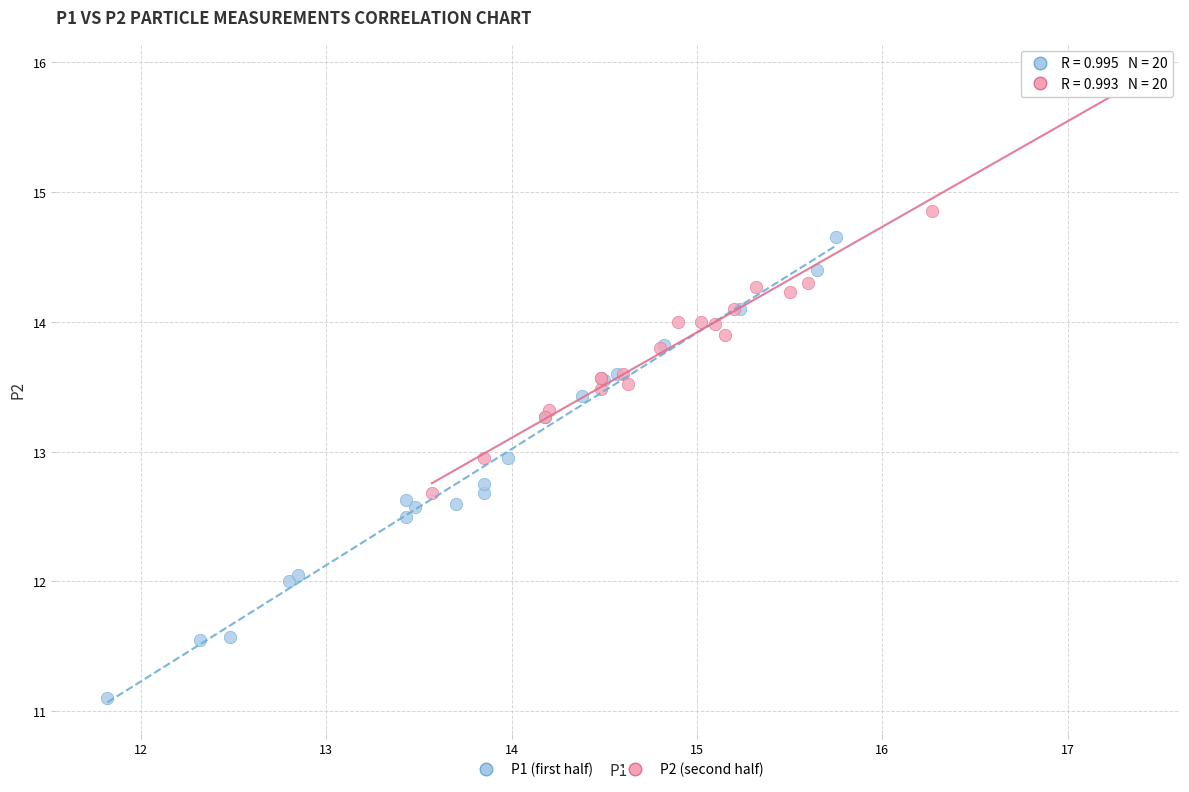

Which series contains the lowest Y value?

P1 (first half)